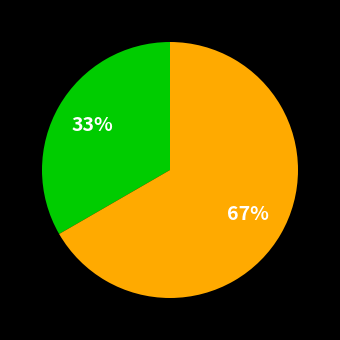

Is there any slice that represents more than half of the pie?

Yes